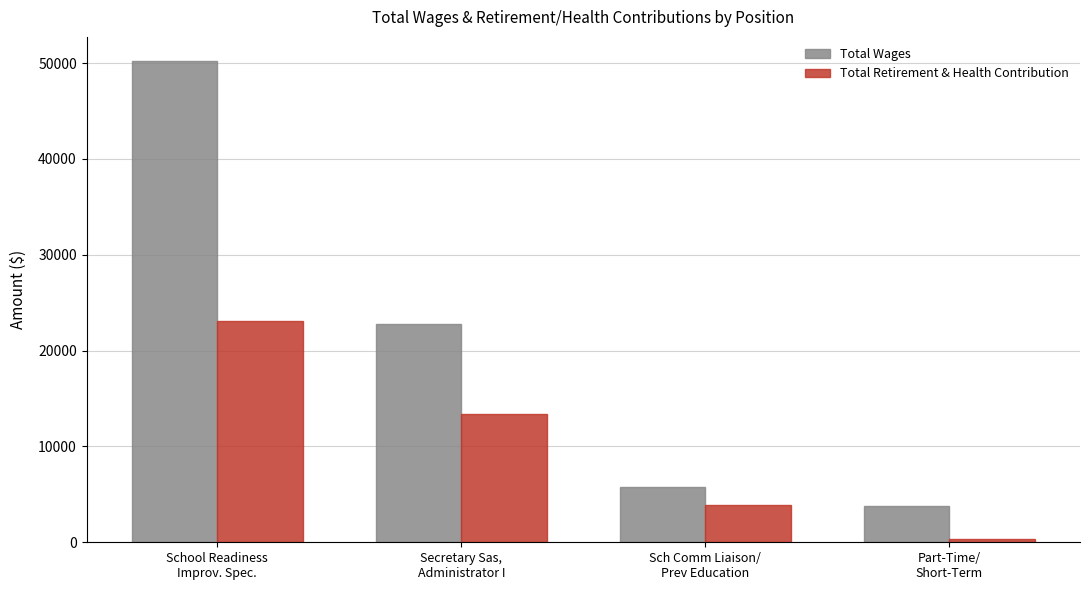

What is the difference between the second highest and minimum values in the Total Wages series?

19012